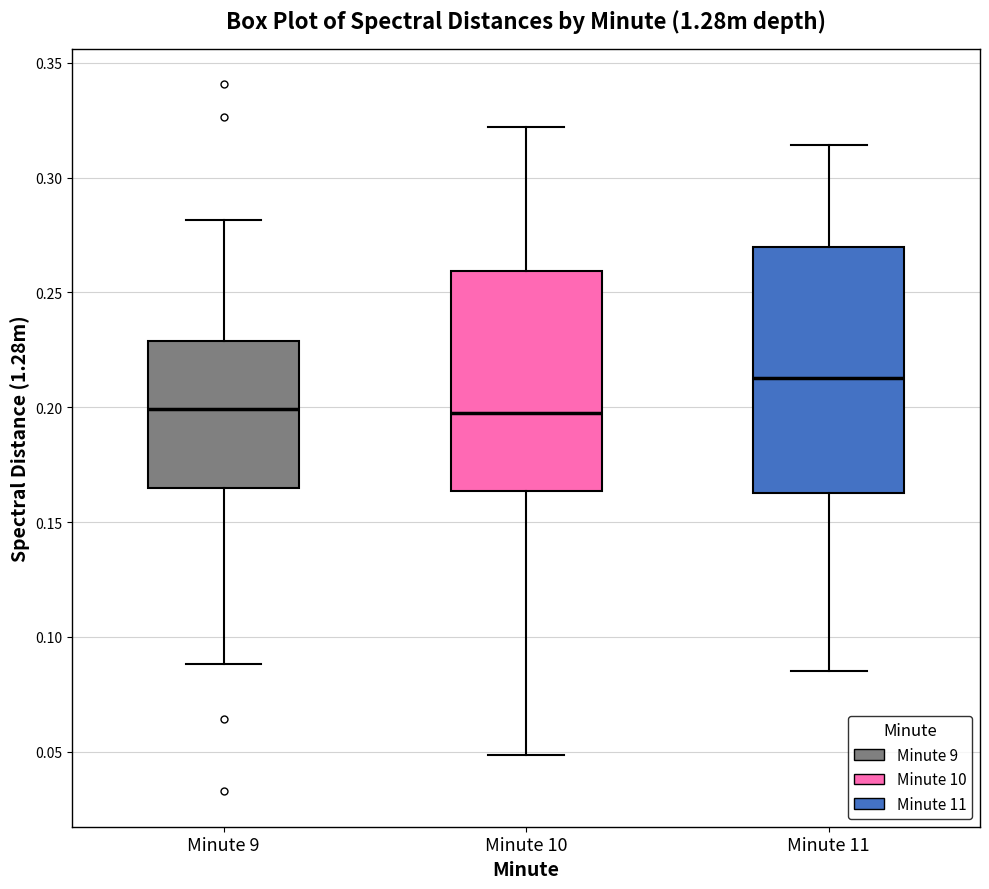

Reading left to right, transcribe this box plot: for each box, give where its median line is, the range the box spans, and where its two whiskers end, as read against the y-axis. The values are not printed on the chart, so give them approximately, as read against the axis.

Minute 9: median 0.200, box 0.165 to 0.230, whiskers 0.090 to 0.280
Minute 10: median 0.200, box 0.165 to 0.260, whiskers 0.050 to 0.320
Minute 11: median 0.215, box 0.165 to 0.270, whiskers 0.085 to 0.315